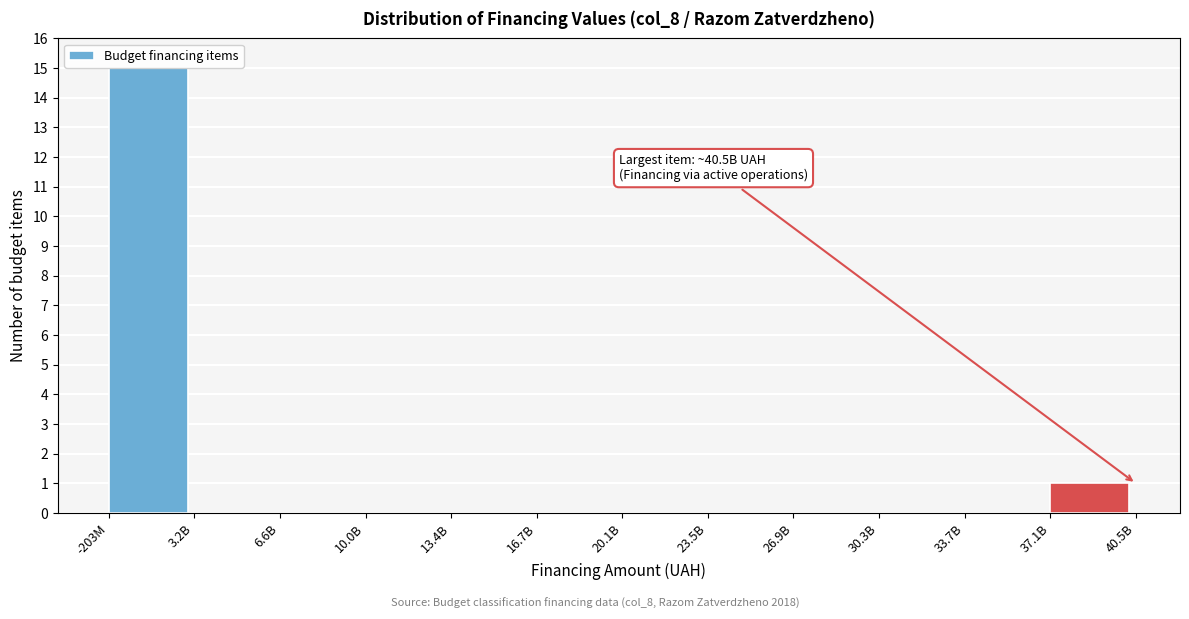

Reading left to right, what are all the values shown in this chart?

-203M=15	3.2B=0	6.6B=0	10.0B=0	13.4B=0	16.7B=0	20.1B=0	23.5B=0	26.9B=0	30.3B=0	33.7B=0	37.1B=1